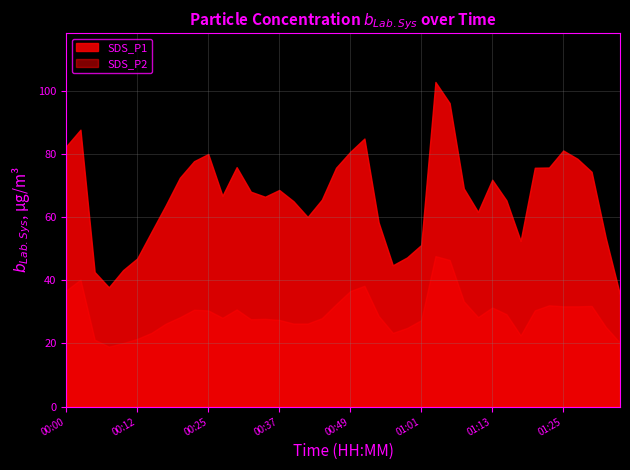

What is the difference between the maximum and minimum values in the SDS_P1 series?

67.3